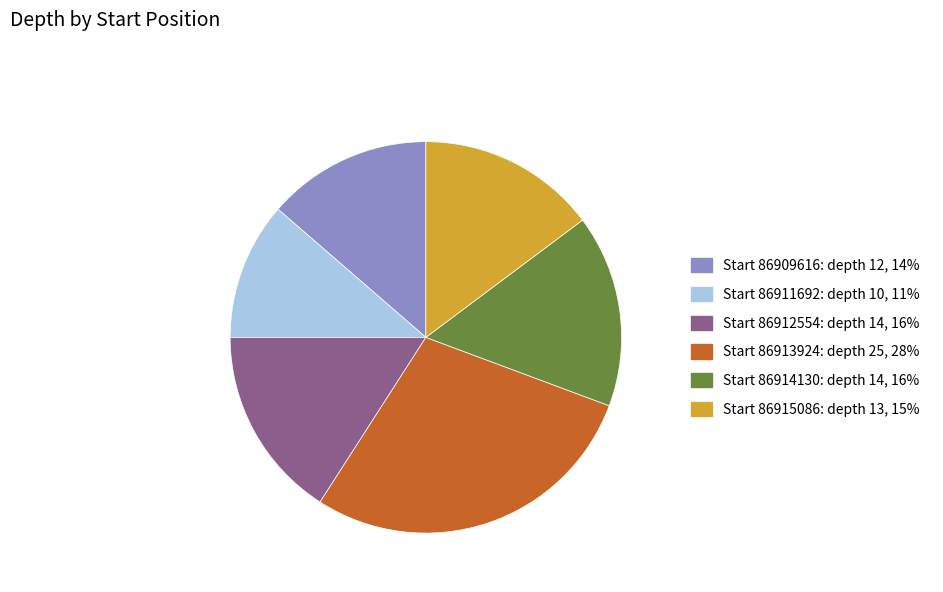

Is there a majority slice in this chart?

No